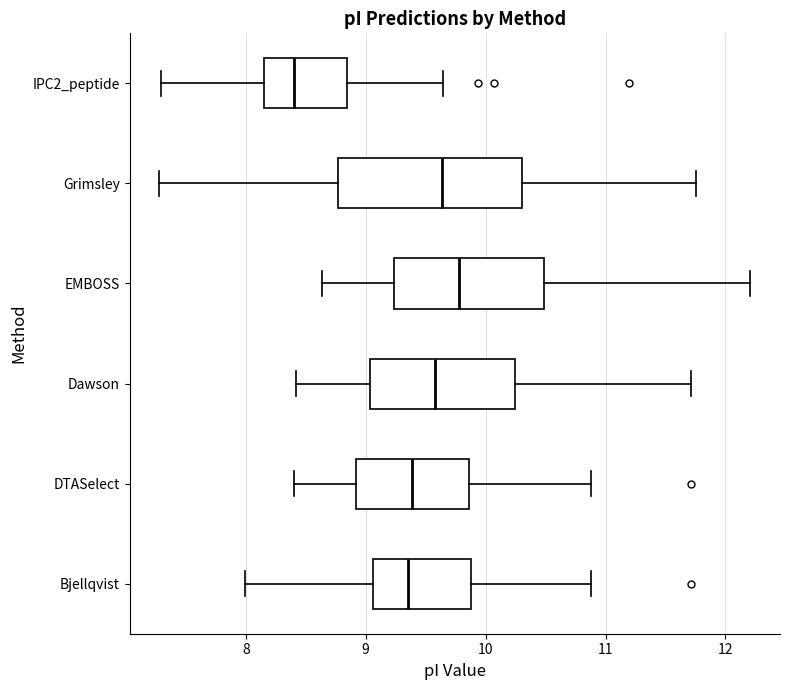

Comparing the boxes themselves (not the whiskers), which one is the widest?

Grimsley